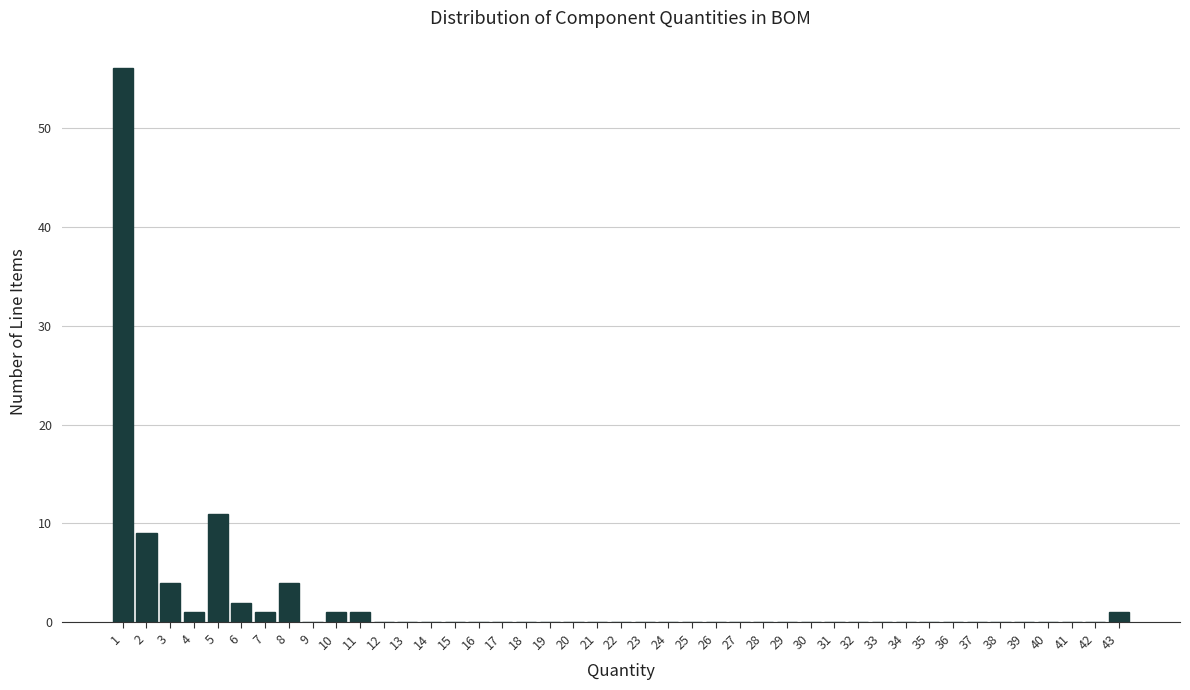

Reading left to right, transcribe this chart: for each bar, give the range it covers on the x-axis and its height. The values are not printed on the chart, so give them approximately, as read against the axis.

0.5 to 1.5: 56
1.5 to 2.5: 9
2.5 to 3.5: 4
3.5 to 4.5: 1
4.5 to 5.5: 11
5.5 to 6.5: 2
6.5 to 7.5: 1
7.5 to 8.5: 4
8.5 to 9.5: 0
9.5 to 10.5: 1
10.5 to 11.5: 1
11.5 to 12.5: 0
12.5 to 13.5: 0
13.5 to 14.5: 0
14.5 to 15.5: 0
15.5 to 16.5: 0
16.5 to 17.5: 0
17.5 to 18.5: 0
18.5 to 19.5: 0
19.5 to 20.5: 0
20.5 to 21.5: 0
21.5 to 22.5: 0
22.5 to 23.5: 0
23.5 to 24.5: 0
24.5 to 25.5: 0
25.5 to 26.5: 0
26.5 to 27.5: 0
27.5 to 28.5: 0
28.5 to 29.5: 0
29.5 to 30.5: 0
30.5 to 31.5: 0
31.5 to 32.5: 0
32.5 to 33.5: 0
33.5 to 34.5: 0
34.5 to 35.5: 0
35.5 to 36.5: 0
36.5 to 37.5: 0
37.5 to 38.5: 0
38.5 to 39.5: 0
39.5 to 40.5: 0
40.5 to 41.5: 0
41.5 to 42.5: 0
42.5 to 43.5: 1